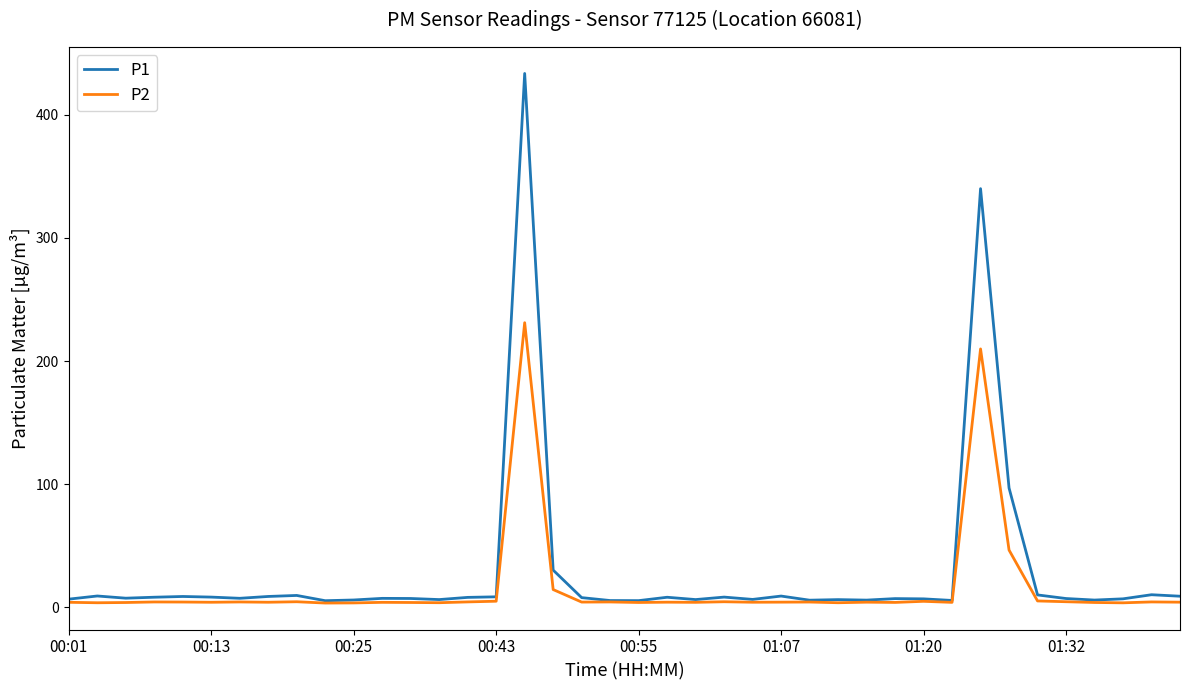

Which series has the largest range (max minus min)?

P1